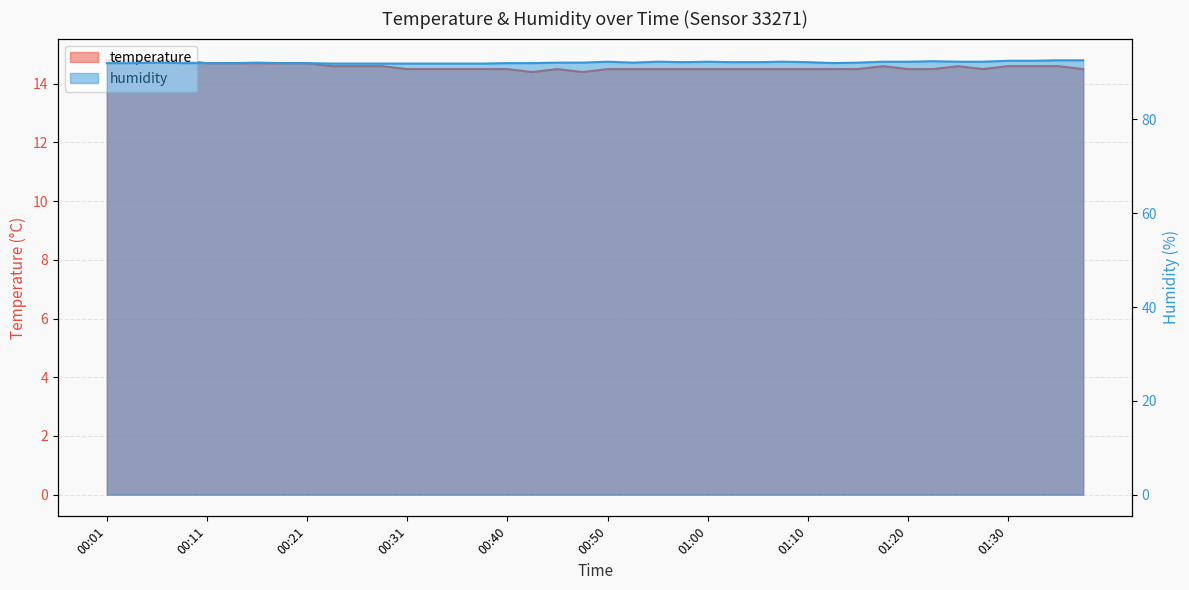

How many humidity values are between 92 and 93?

33